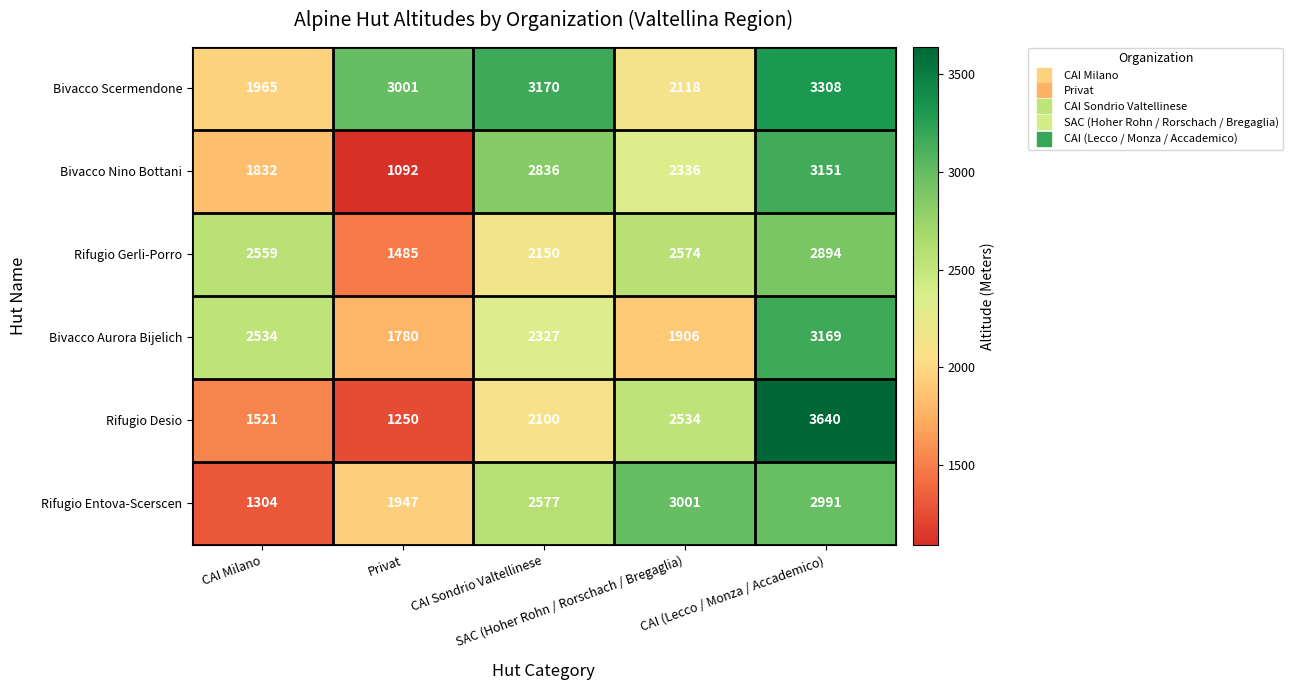

How many Bivacco Scermendone values are between 2118 and 3170?

3